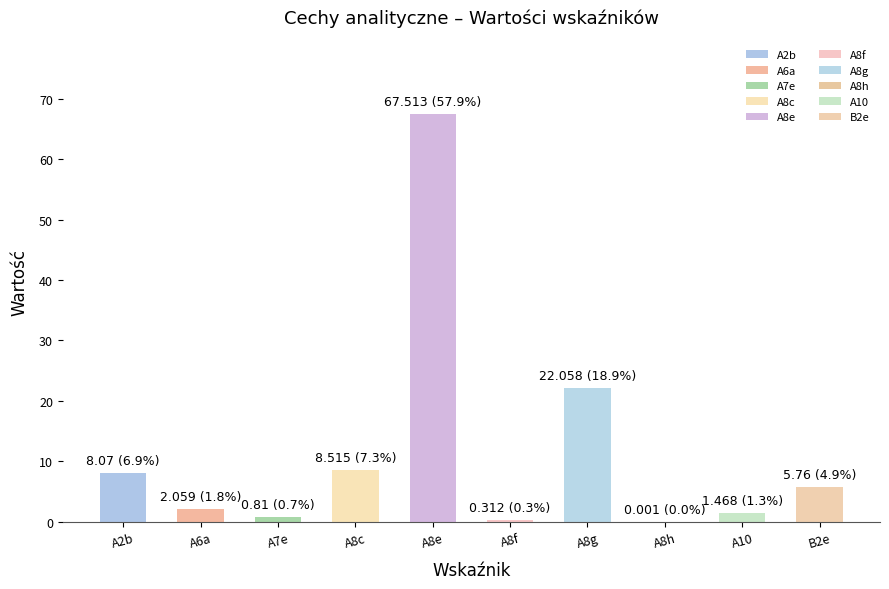

True or false: the data shows 36.6 at A8g.

False